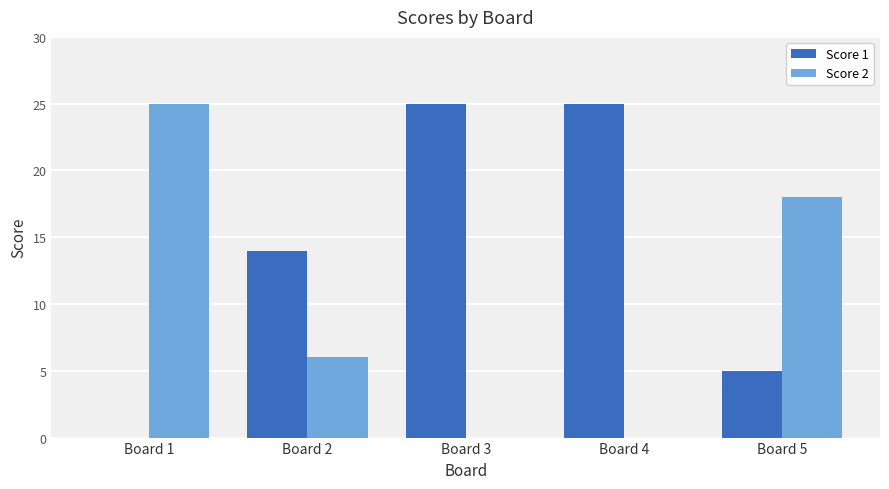

Is the value of Score 2 at Board 5 greater than the value of Score 1 at Board 5?

Yes